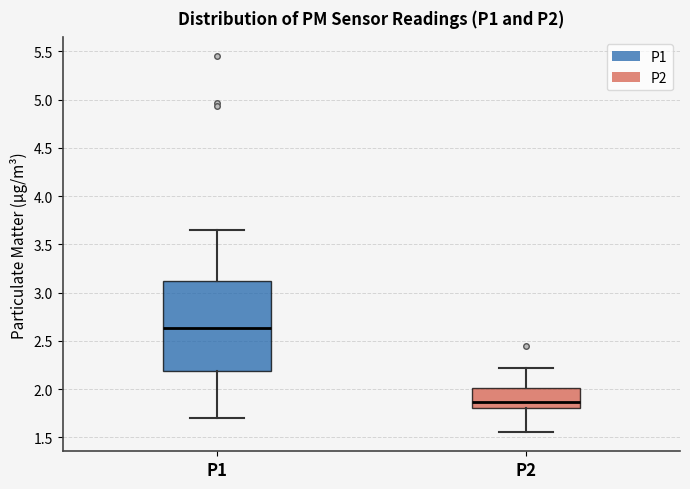

Which box is the tallest, from its lower edge to its upper edge?

P1